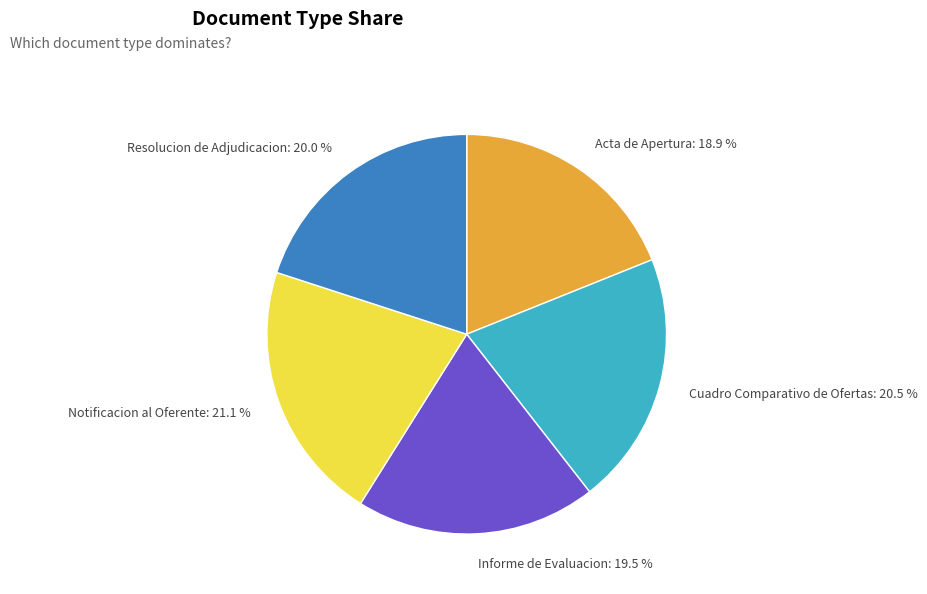

Do Notificacion al Oferente: 21.1 % and Resolucion de Adjudicacion: 20.0 % together represent more than half of the pie?

No